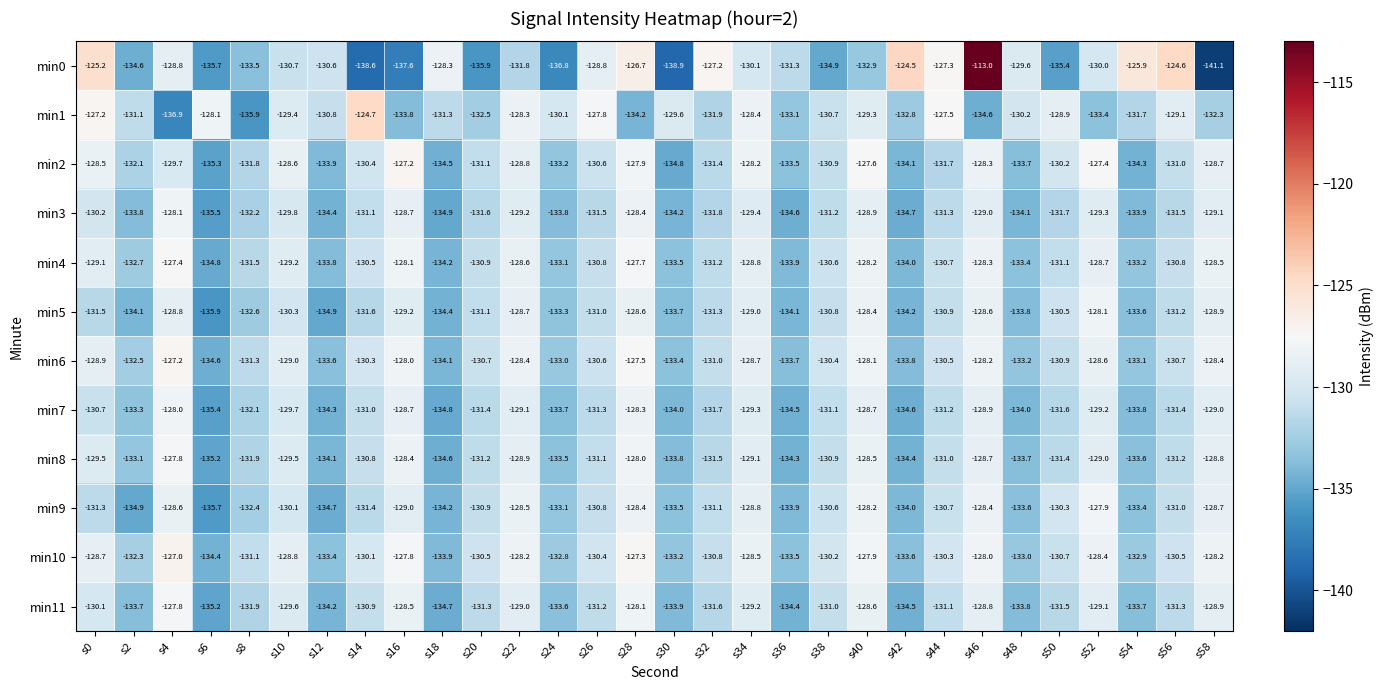

What is the total value across all series at s16?

-1555.0